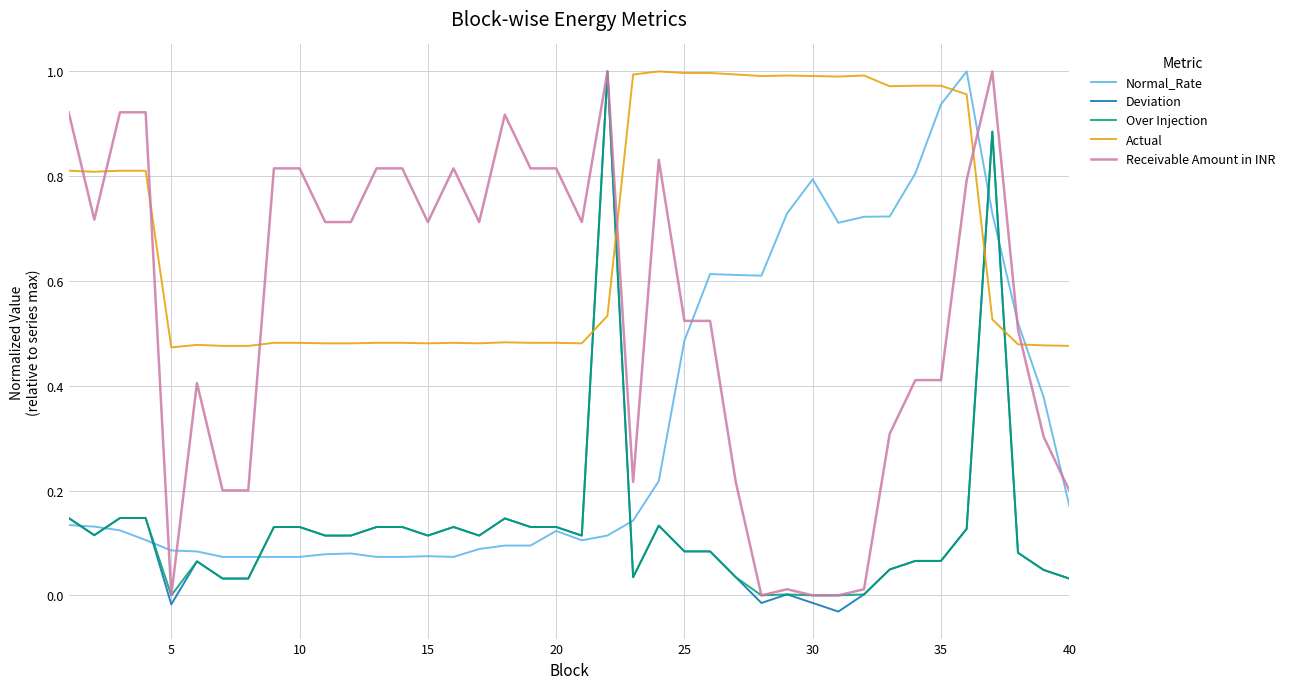

Which series ends up on top after the final intersection of Receivable Amount in INR and Actual?

Actual